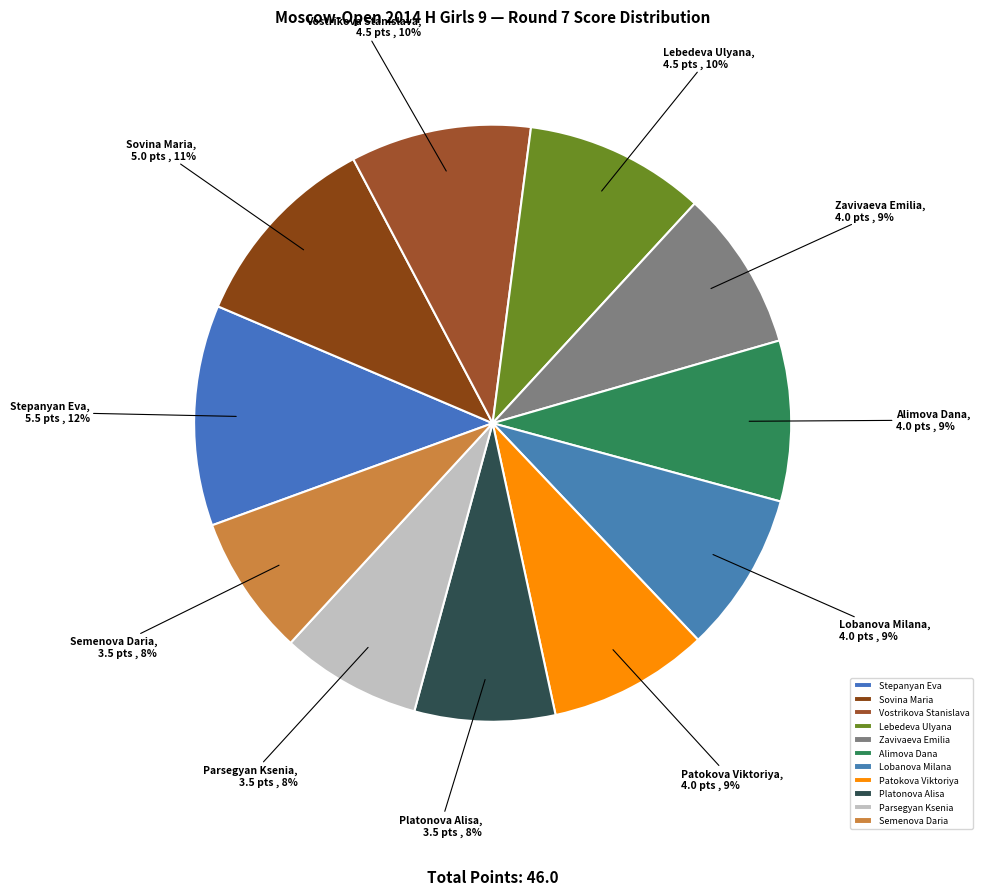

Approximately how many times larger is the value at Patokova Viktoriya compared to Zavivaeva Emilia?

1.0